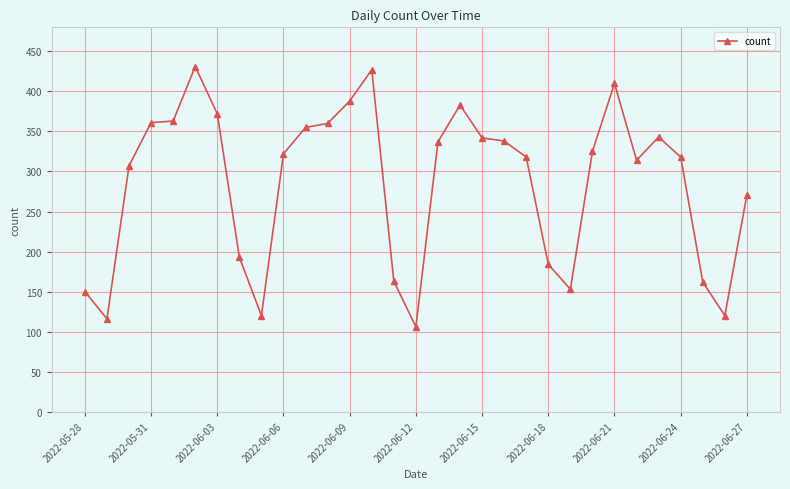

How many distinct data groups are displayed?

1